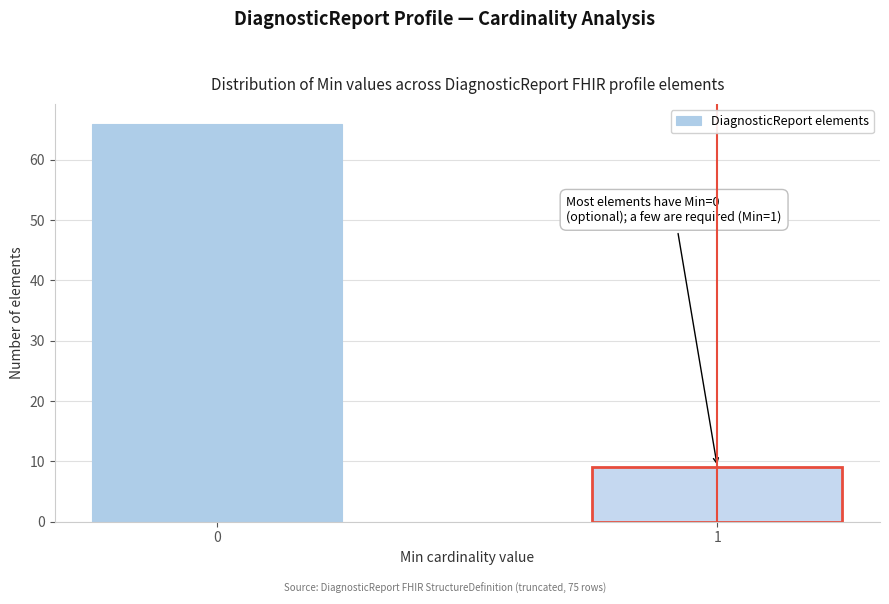

Reading left to right, what are all the values shown in this chart?

0=66	1=9